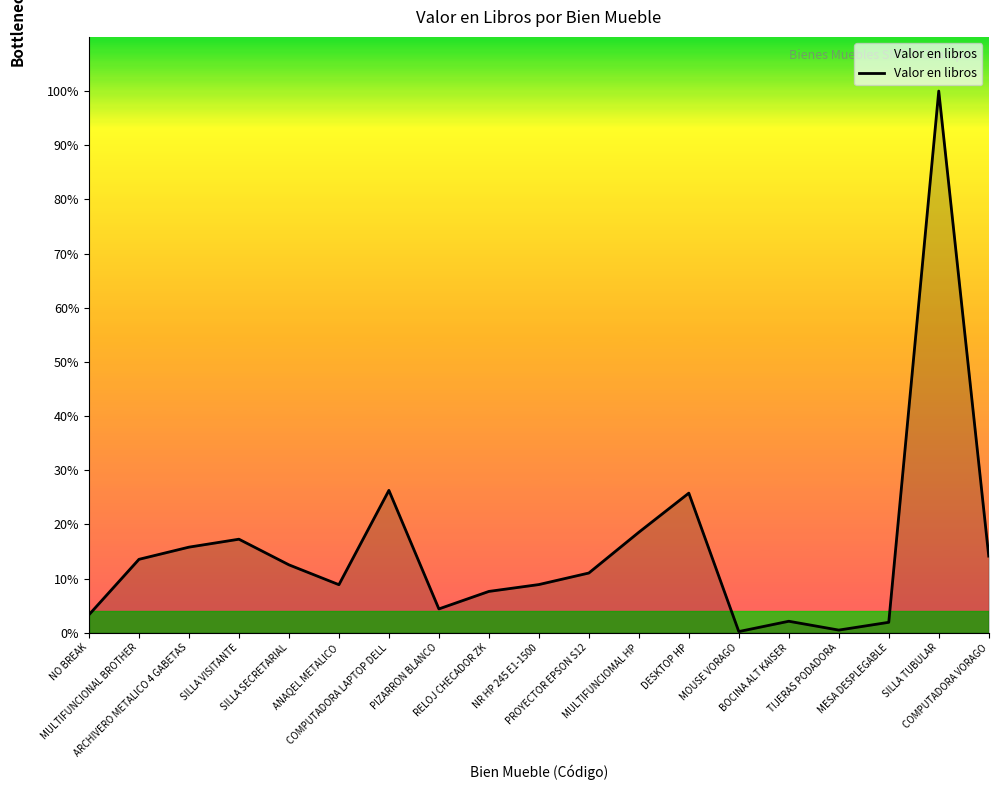

What is the sum of the values at PROYECTOR EPSON S12 and COMPUTADORA LAPTOP DELL?

19265.8